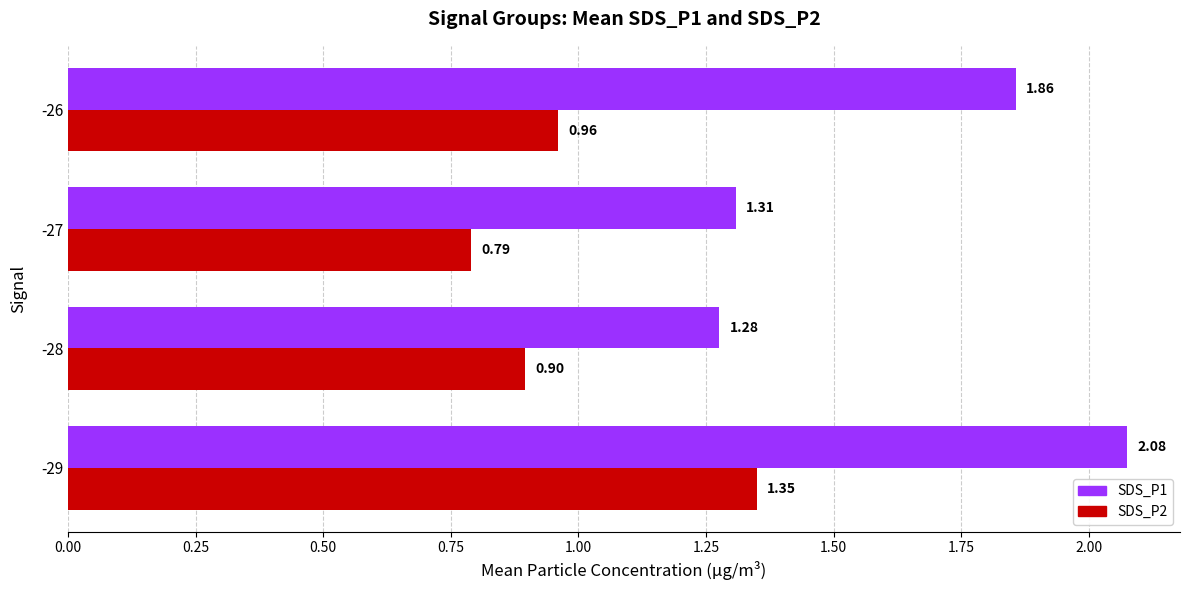

What are all the series names shown in the legend?

SDS_P1, SDS_P2